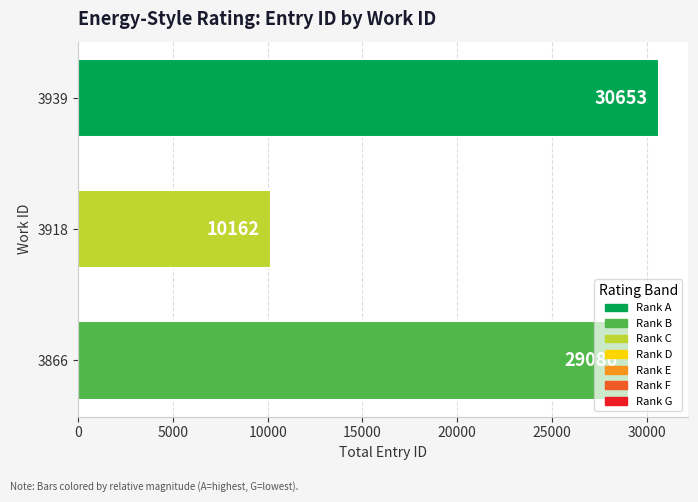

What is the maximum value shown in the chart?

30653